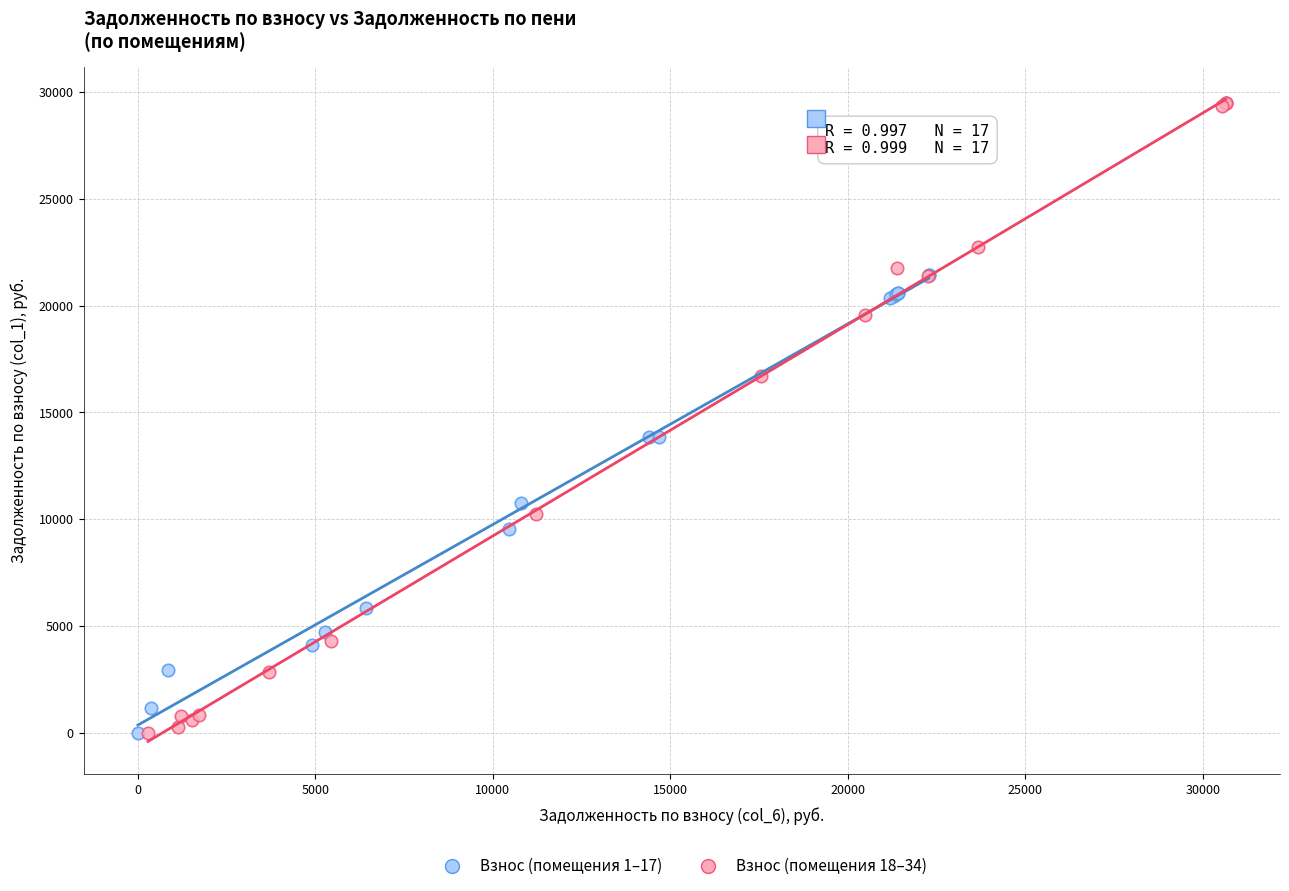

Which series has the widest spread of Y values?

Взнос (помещения 18–34)